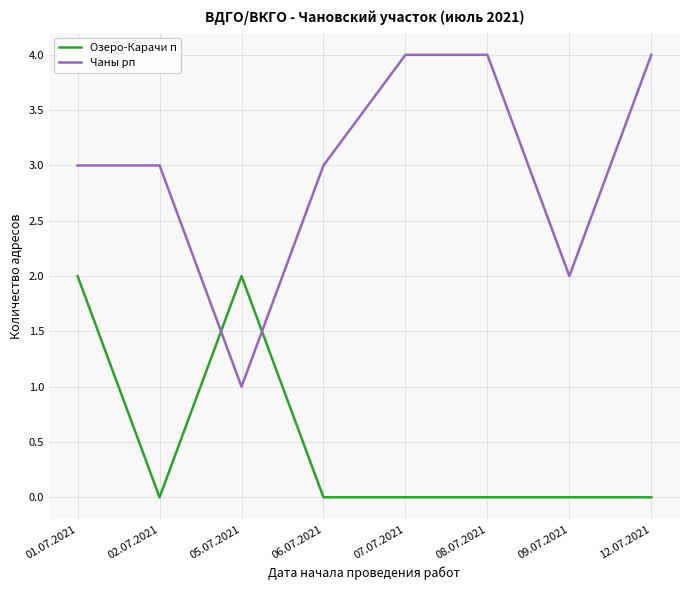

How many Озеро-Карачи п values are between 0 and 2?

8